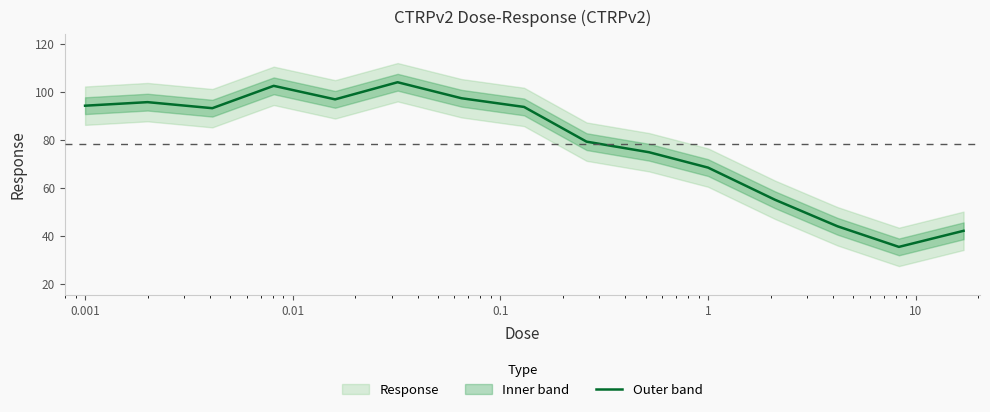

The value at 0.001 is 40.9. True or false?

False